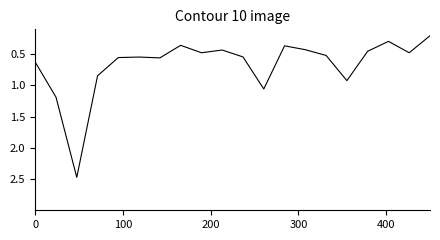

How many points are lower than both their immediate neighbors (excluding endpoints)?

5